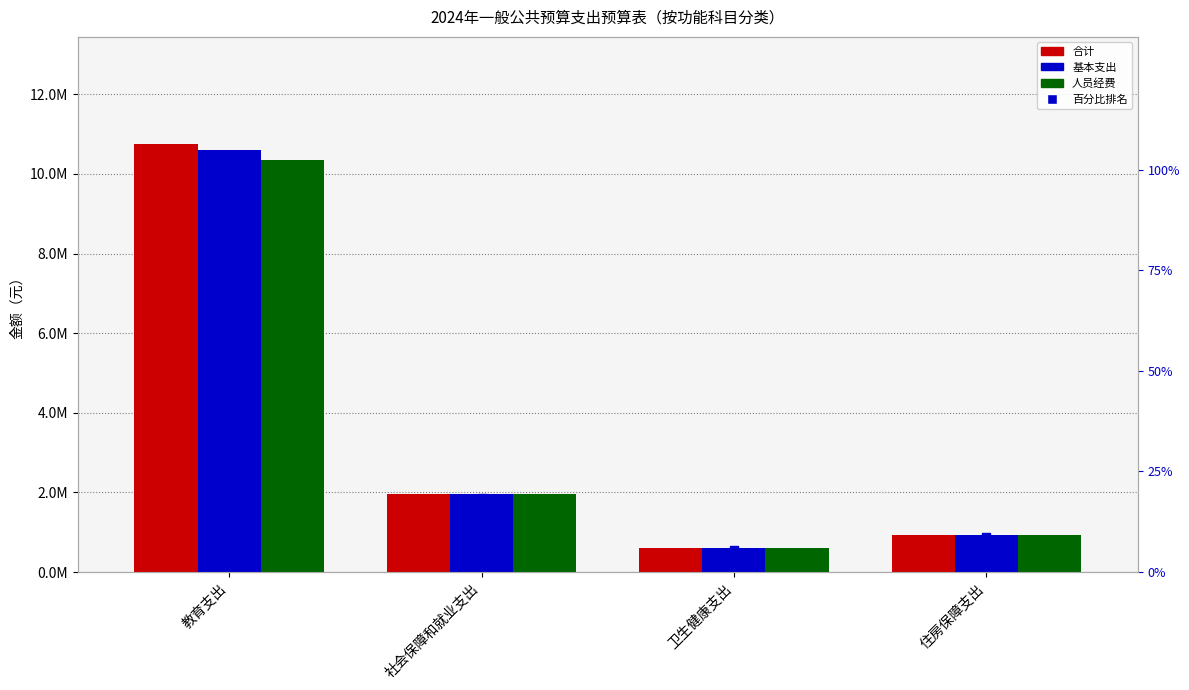

At how many categories does at least one series exceed 5064015?

1